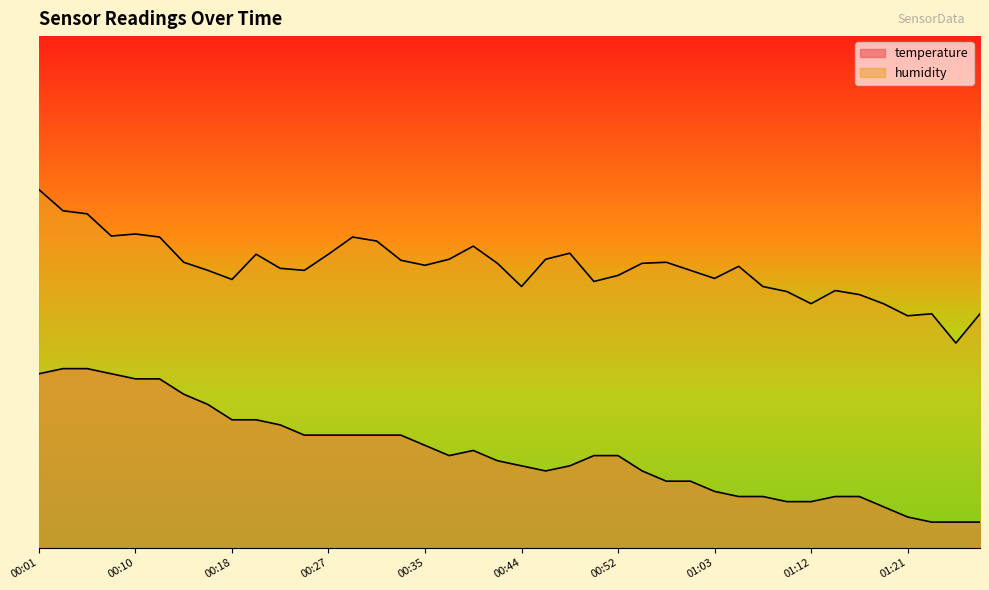

How many distinct data groups are displayed?

2